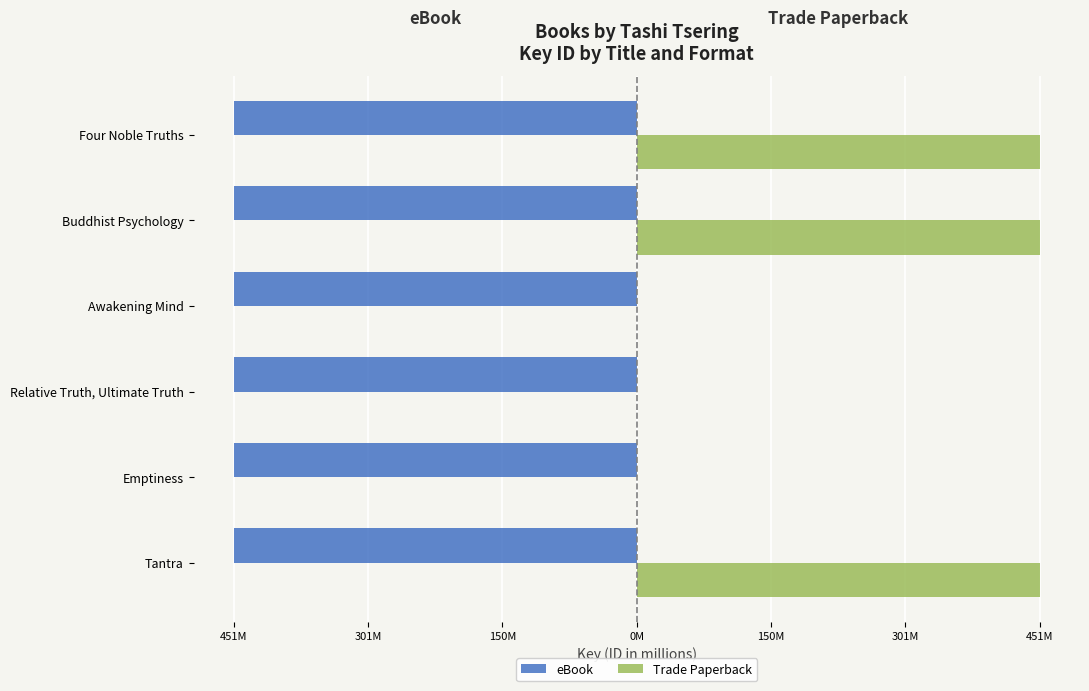

What are all the series names shown in the legend?

eBook, Trade Paperback